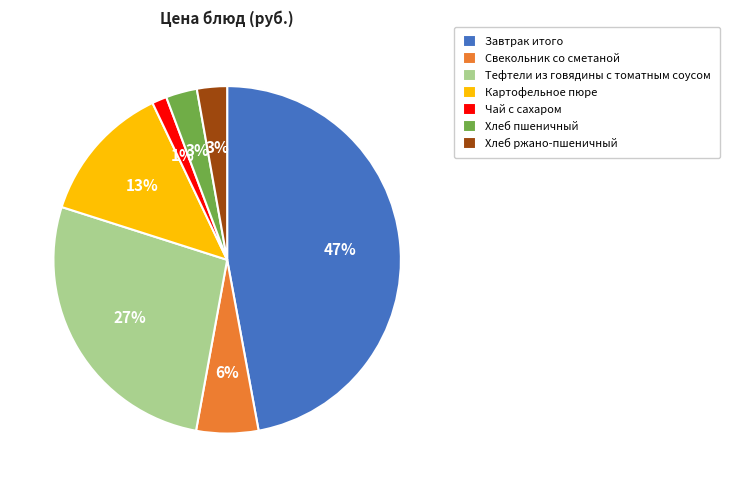

Which slice is the smallest?

Чай с сахаром